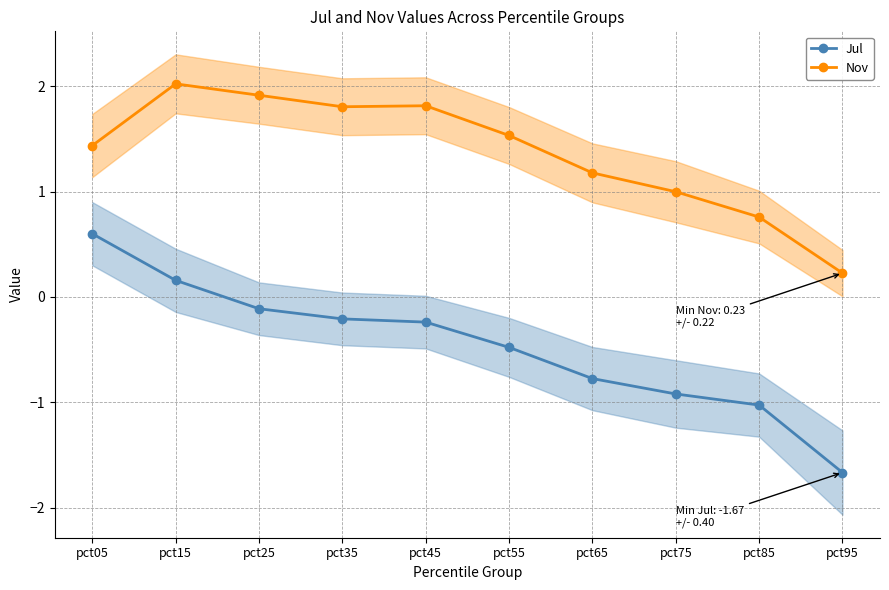

Rank the series by their average value, from highest to lowest.

Nov, Jul